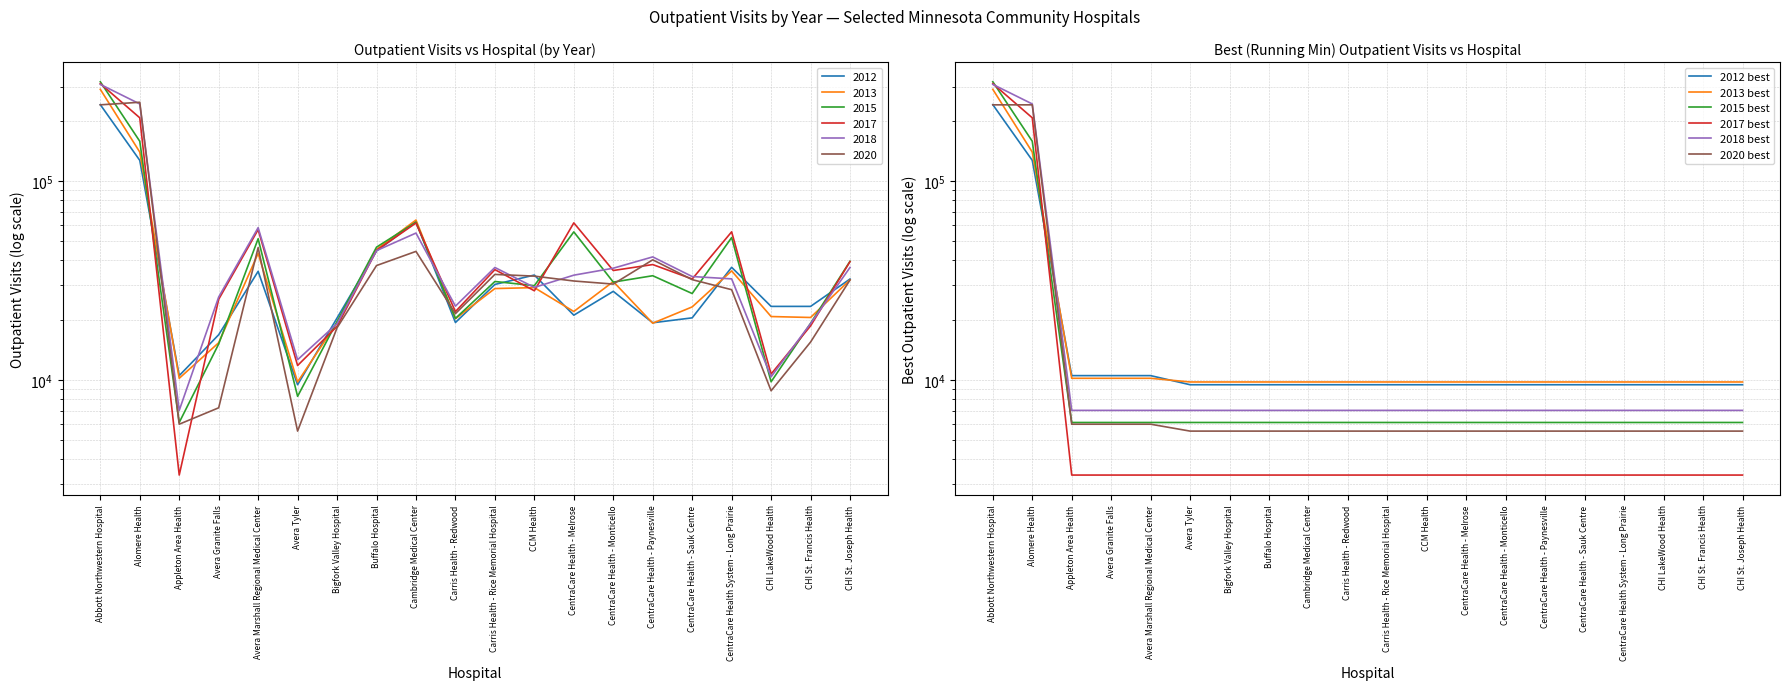

What is the total value across all series at CentraCare Health System - Long Prairie?

41115